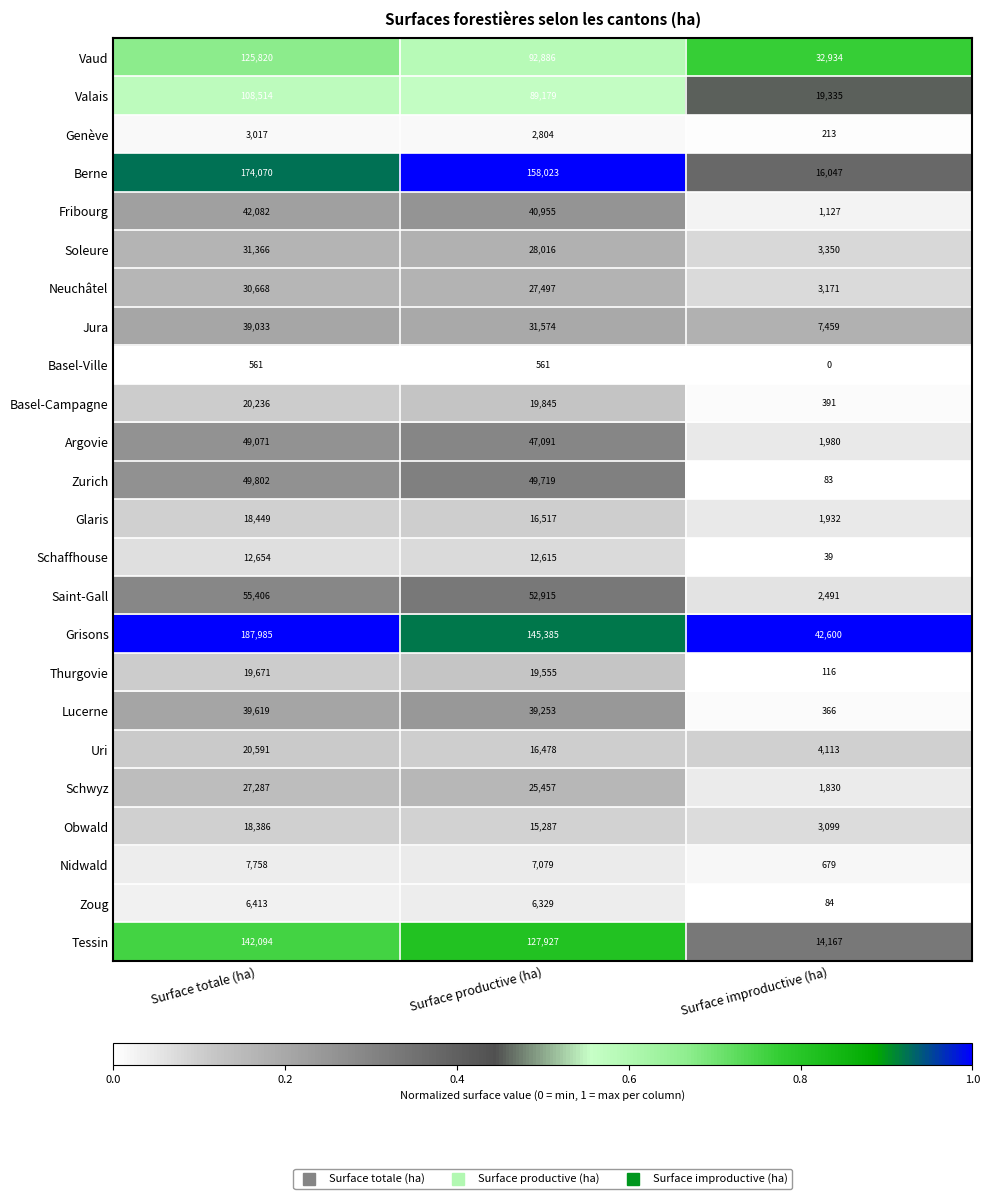

At which category is the sum across all series the highest?

Surface totale (ha)